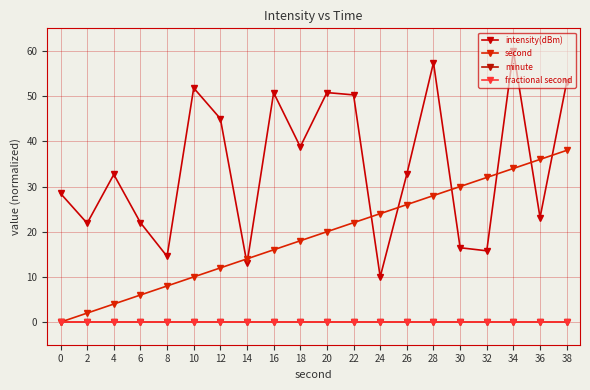

Is this an area chart (filled region under the line)?

No